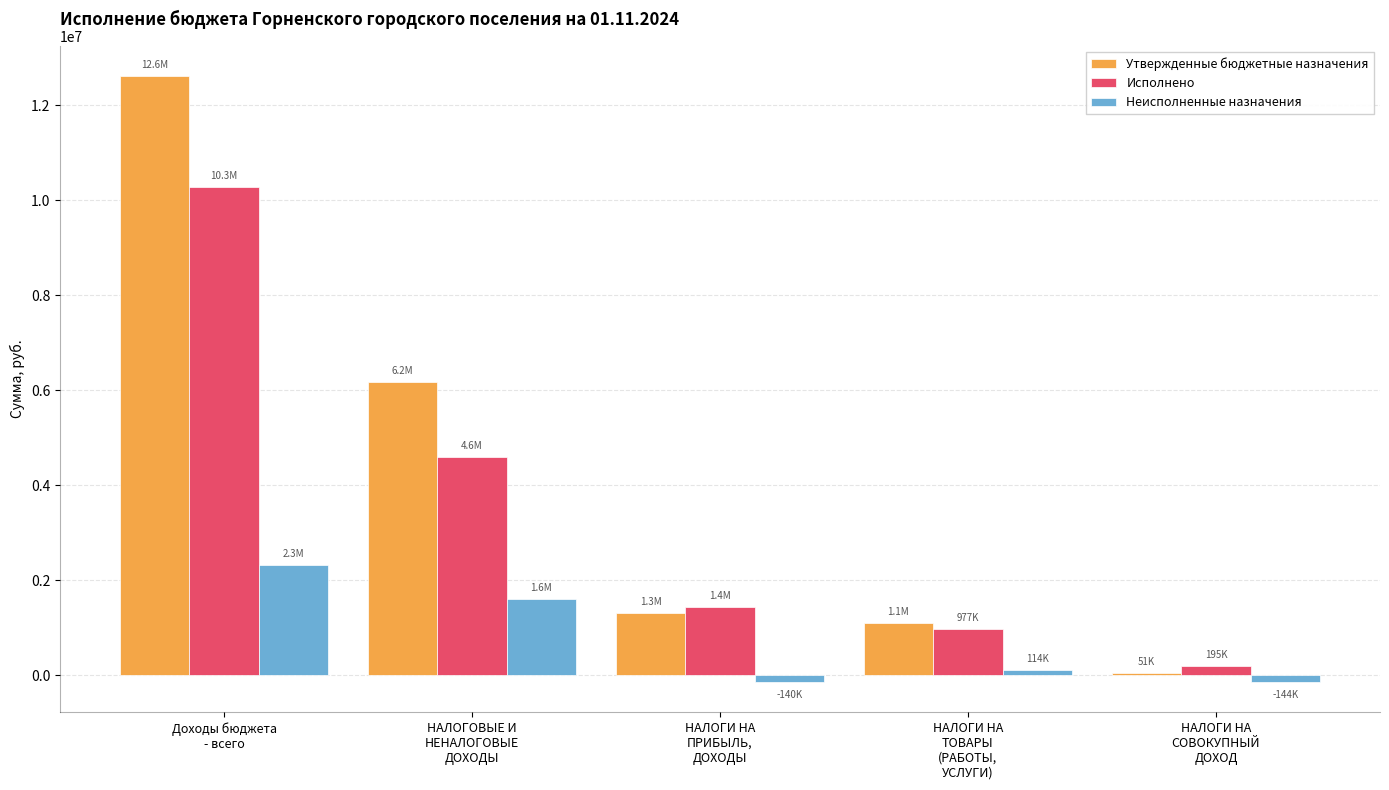

List the series in order of their overall mean, lowest first.

Неисполненные назначения, Исполнено, Утвержденные бюджетные назначения